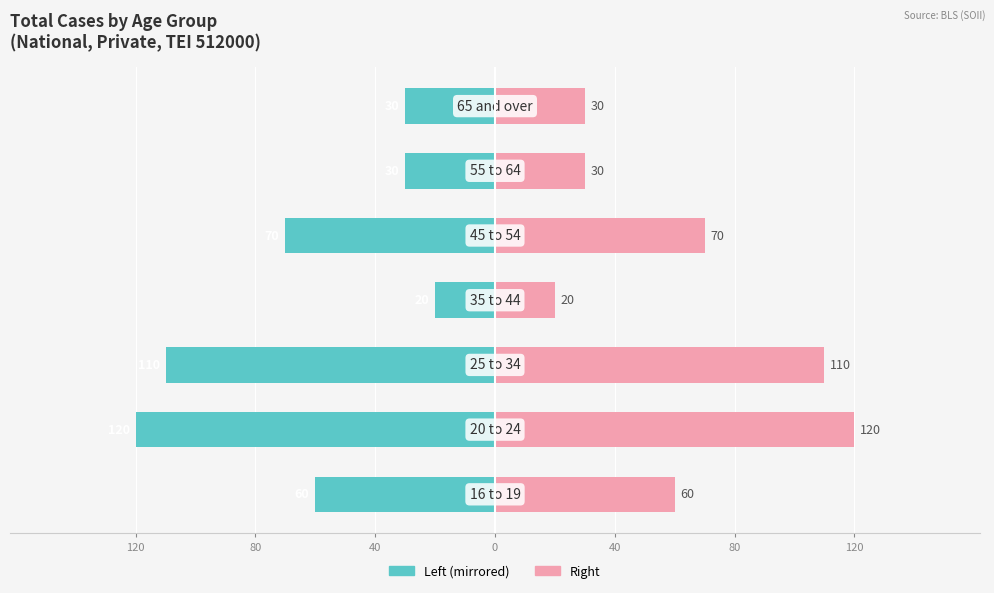

What is the value of the Total Cases (Right) bar at the 7th from the left?

60